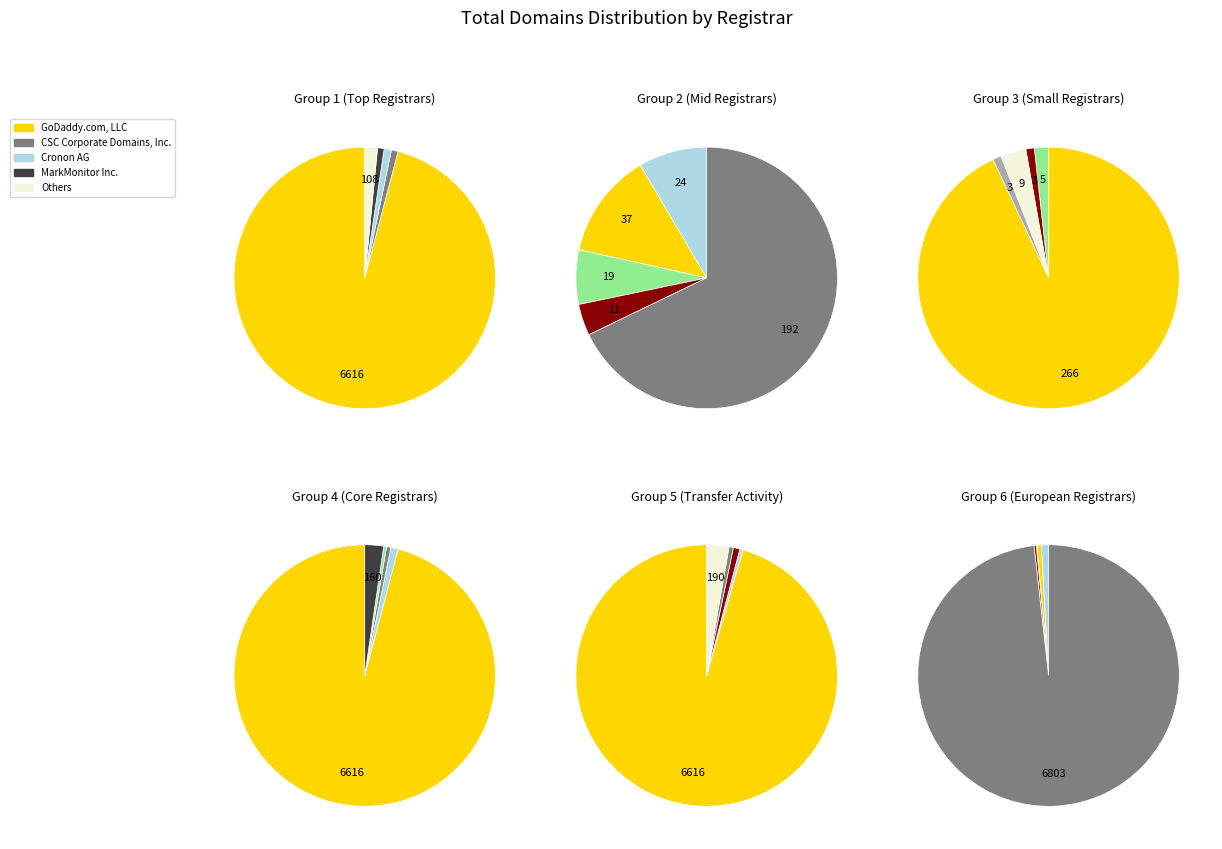

The Epik, Inc. slice represents 0% of the pie. True or false?

True